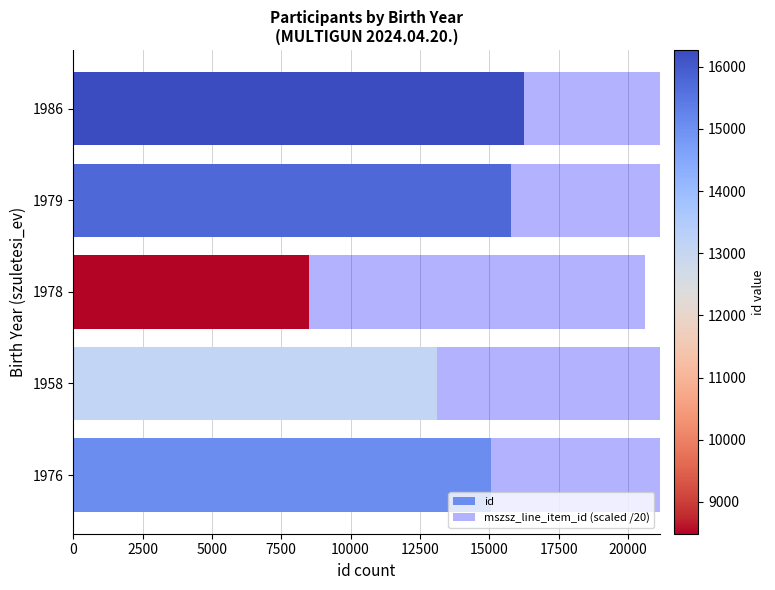

How many bars are there in each group?

2